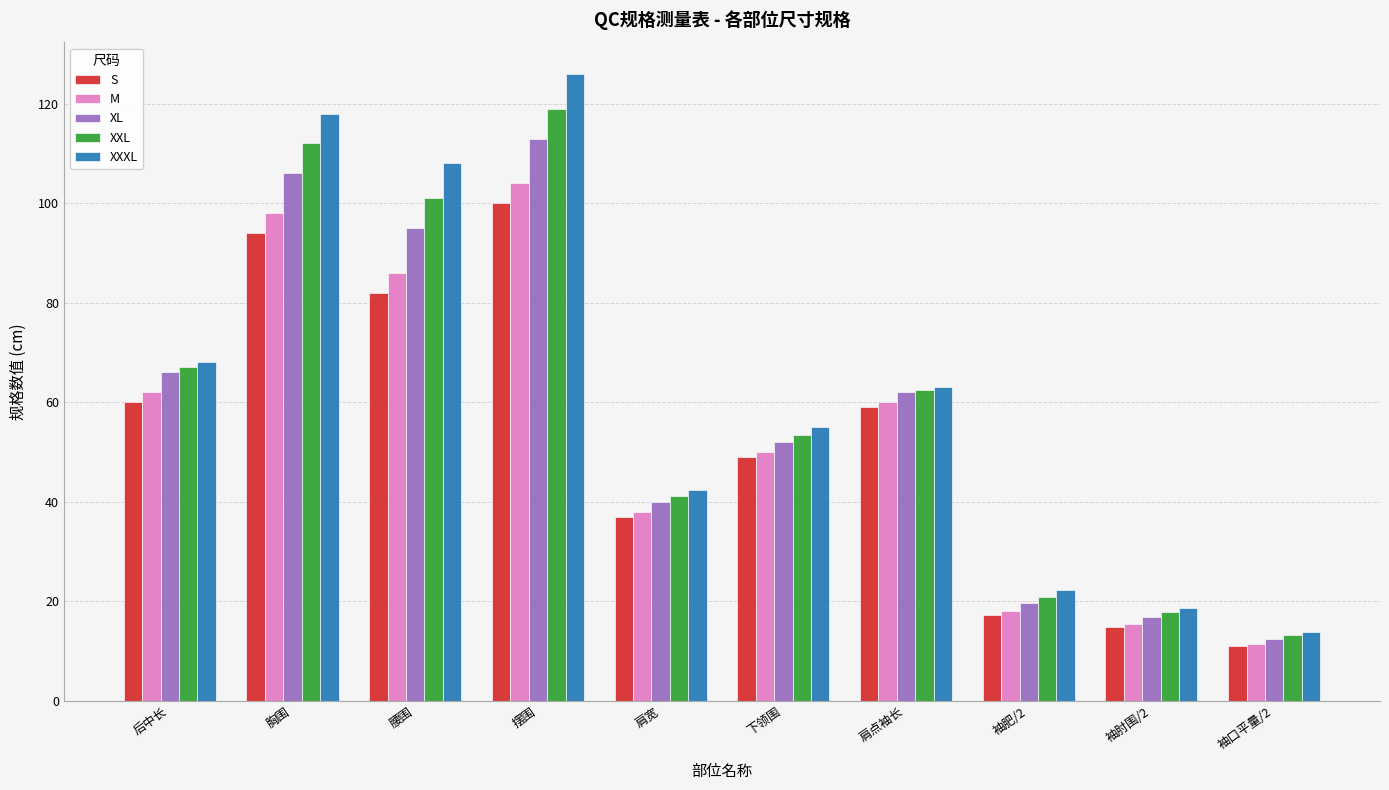

Where is XXXL nearest to the value 69?

后中长